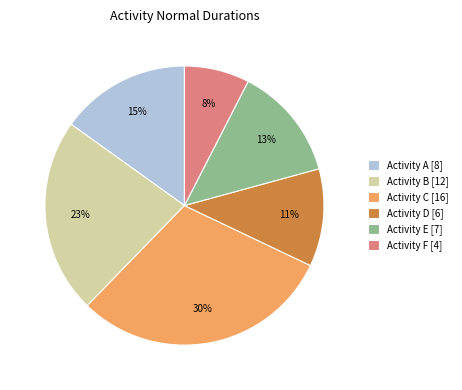

Between Activity A [8] and Activity B [12], which is larger?

Activity B [12]